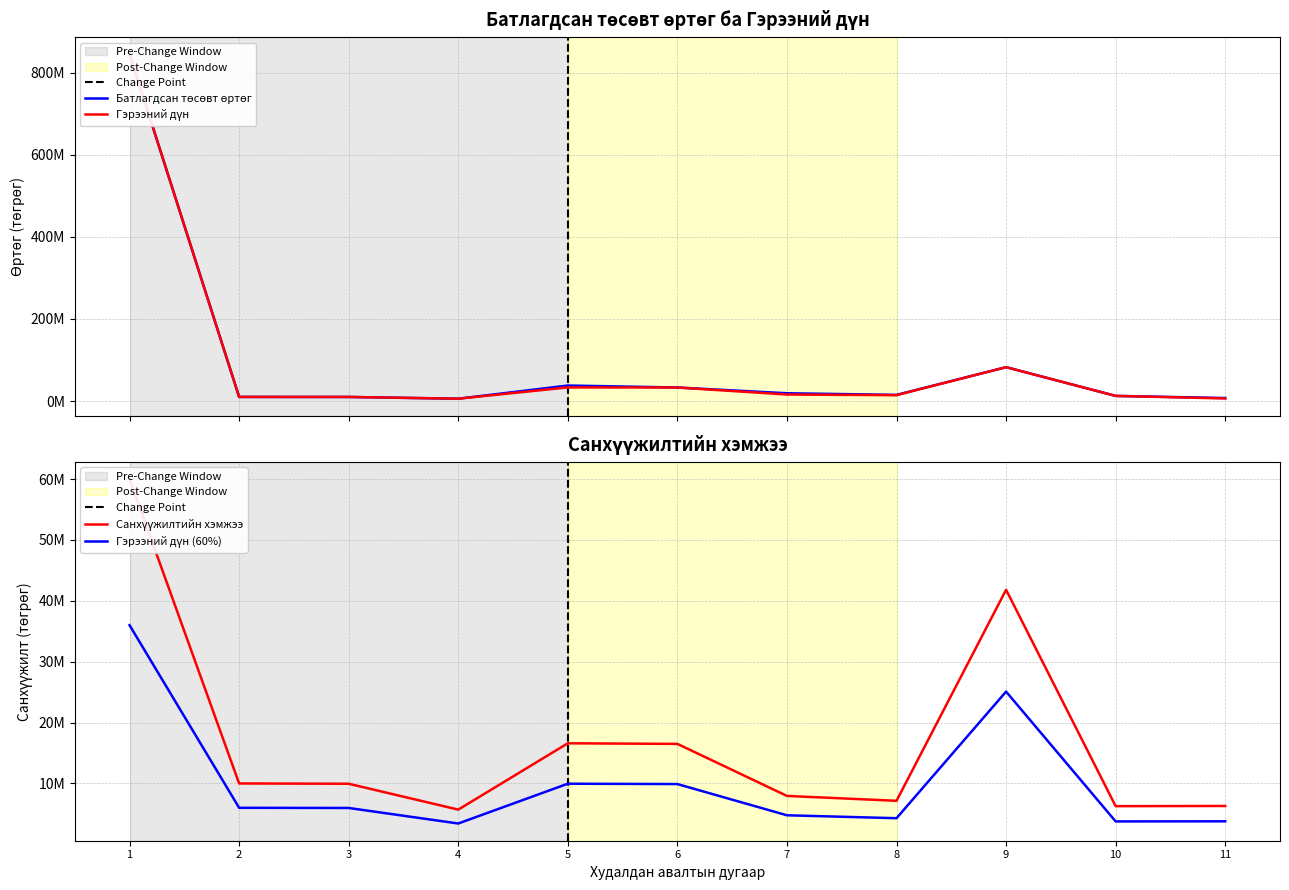

What is the sum of the Гэрээний дүн values at 10 and 4?

18240000